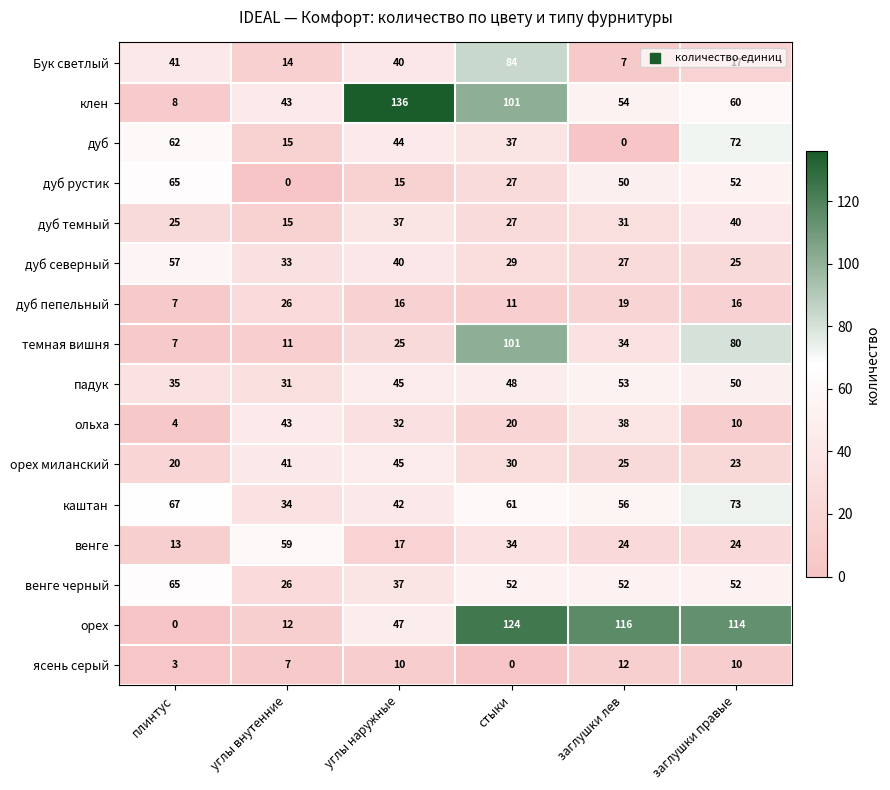

What is the sum of all дуб values?

230